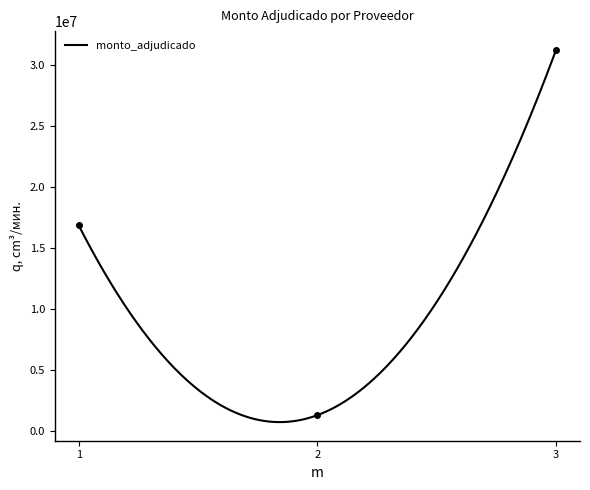

What is the sum of the values at 1 and 2?

18183040